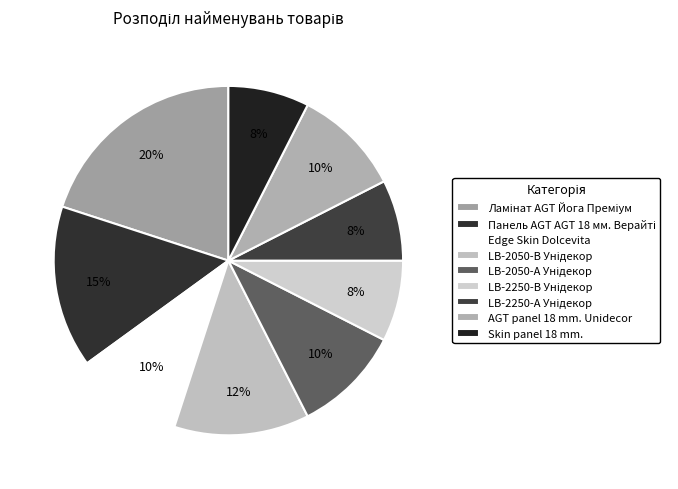

Is the sum of Skin panel 18 mm. and LB-2050-В Унідекор greater than half?

No